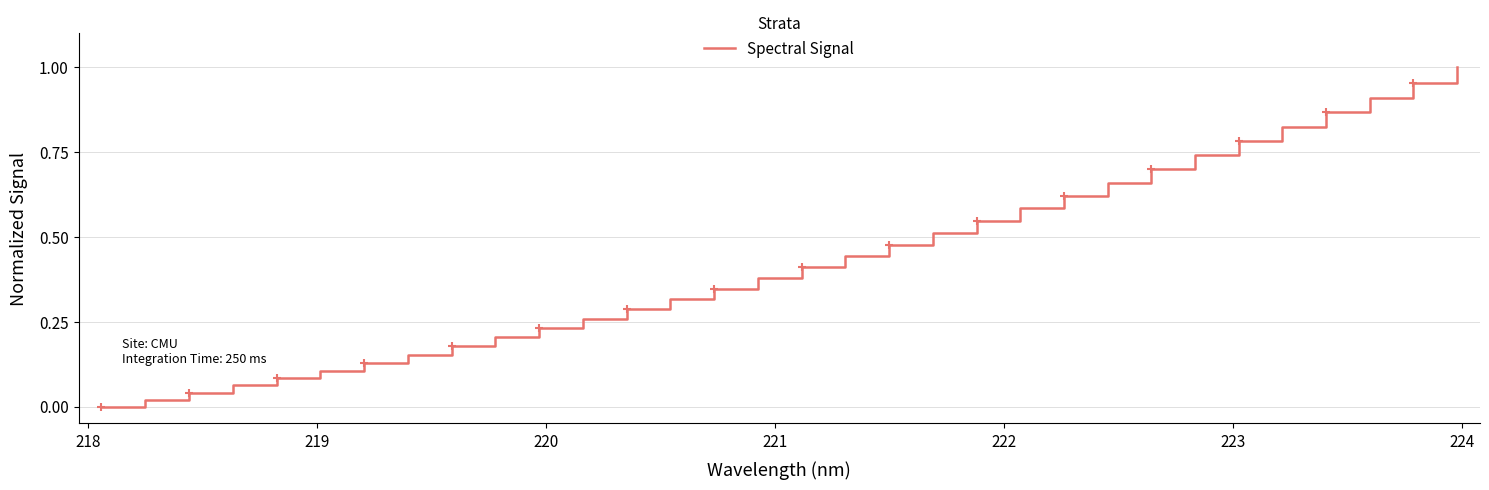

Is this an area chart (filled region under the line)?

No